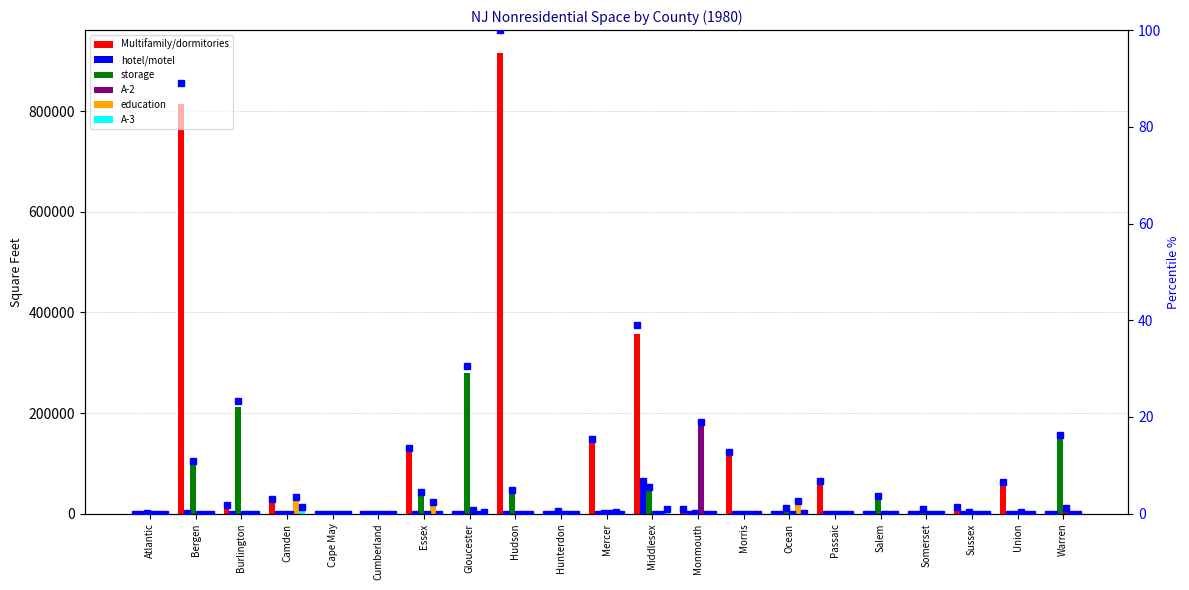

What is the difference between the highest and lowest values at Morris?

117188.0